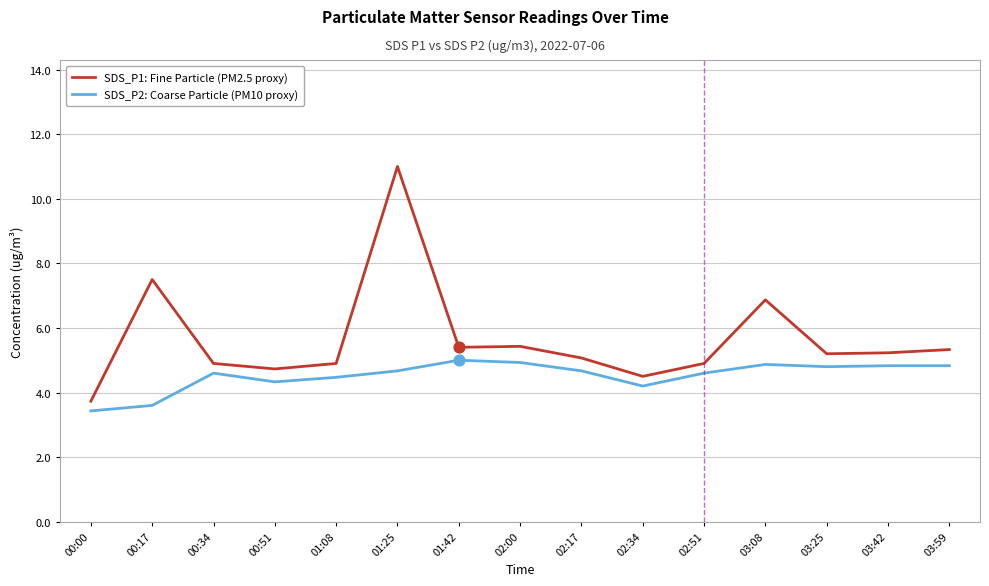

At which category is the sum across all series the highest?

01:25